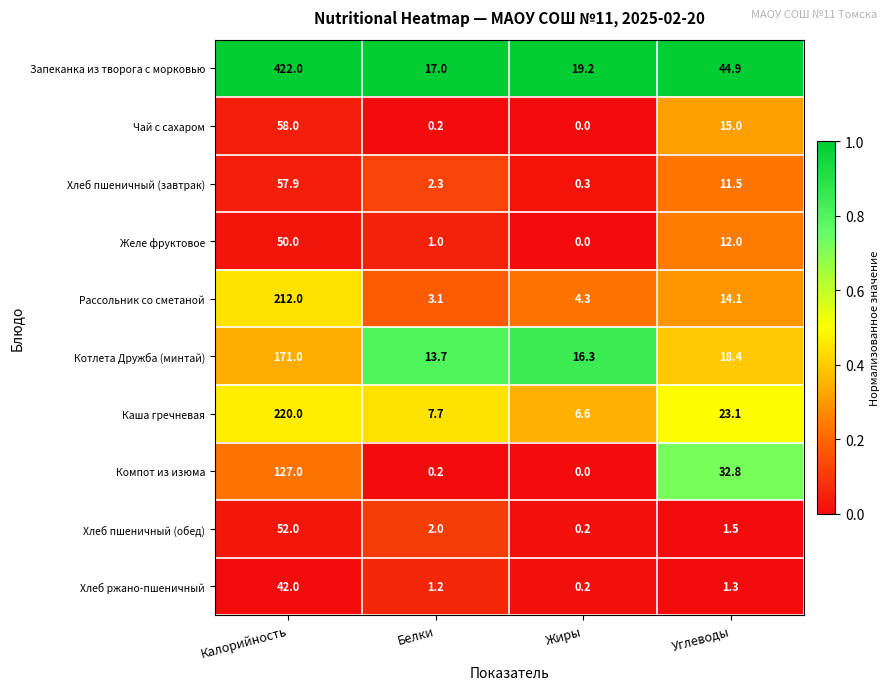

The value of Каша гречневая at Белки is 3.0. True or false?

False